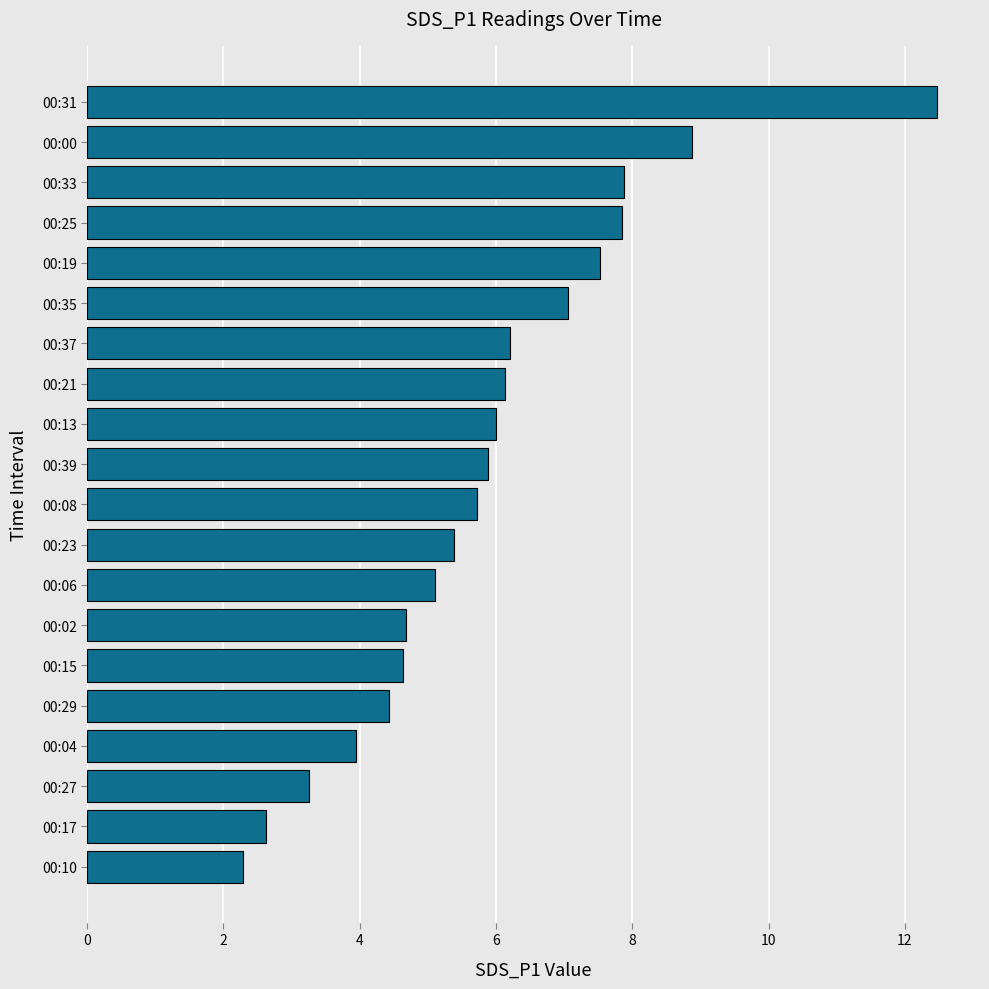

Count the number of values greater than 5.

13